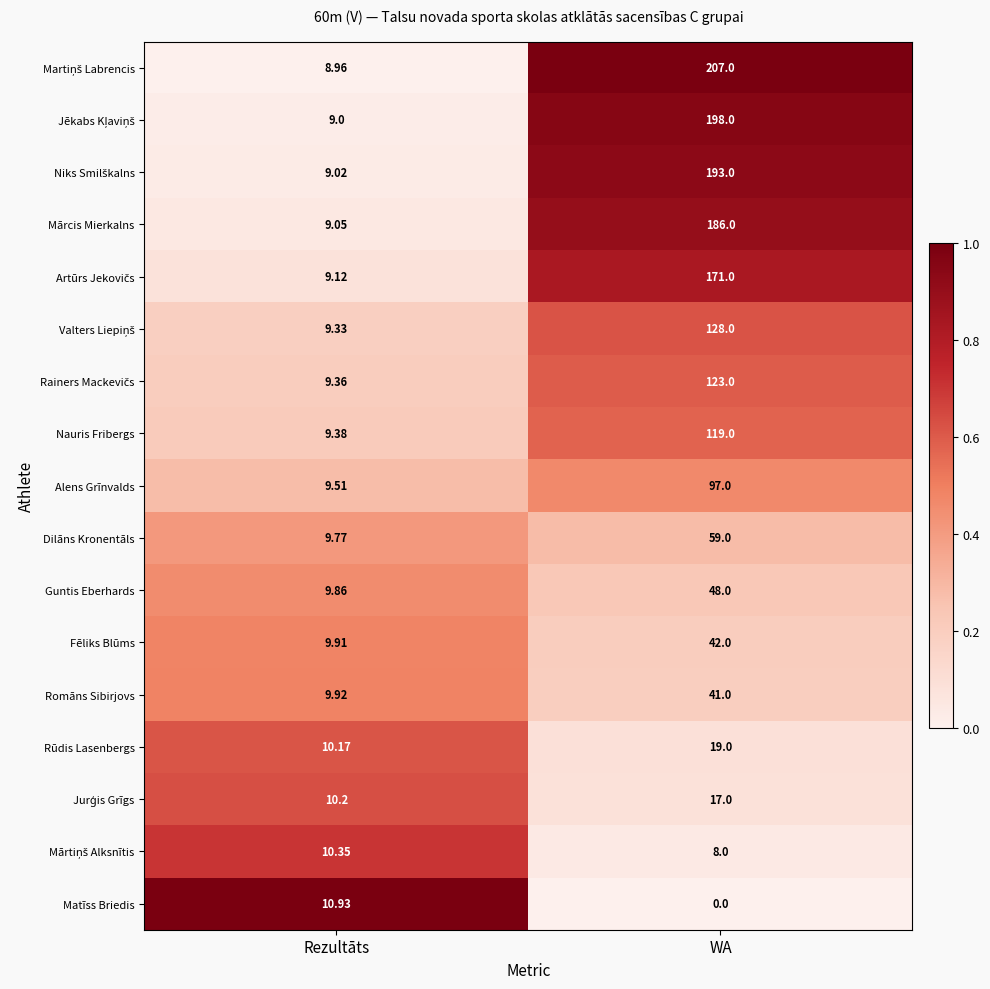

Which label corresponds to the largest value in the chart?

WA